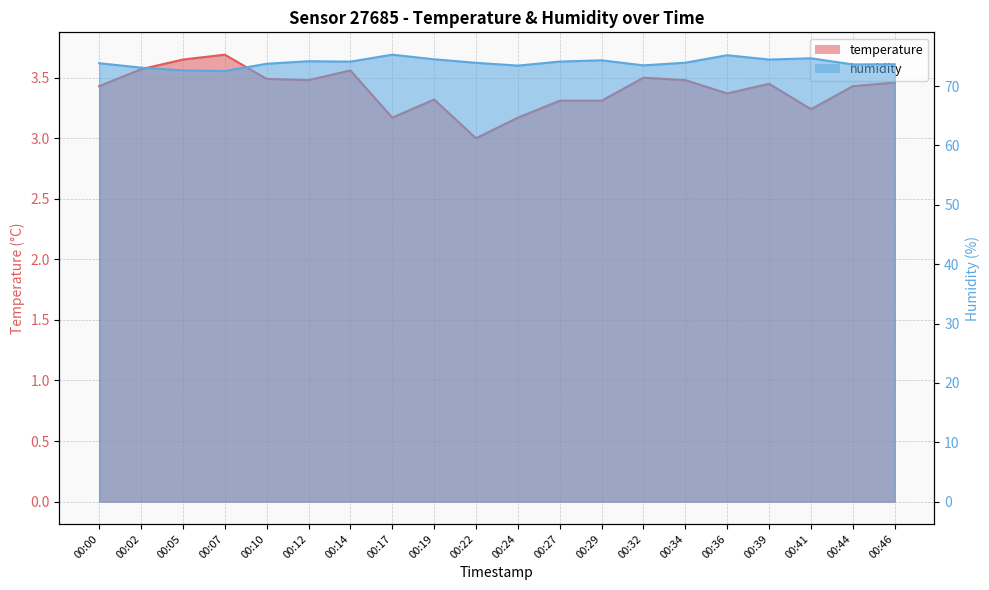

Which series has the widest spread of values?

humidity